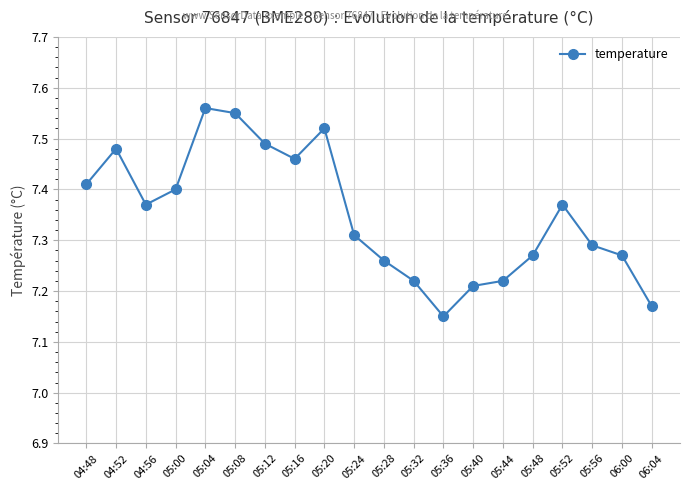

How many lines are shown in the chart?

1